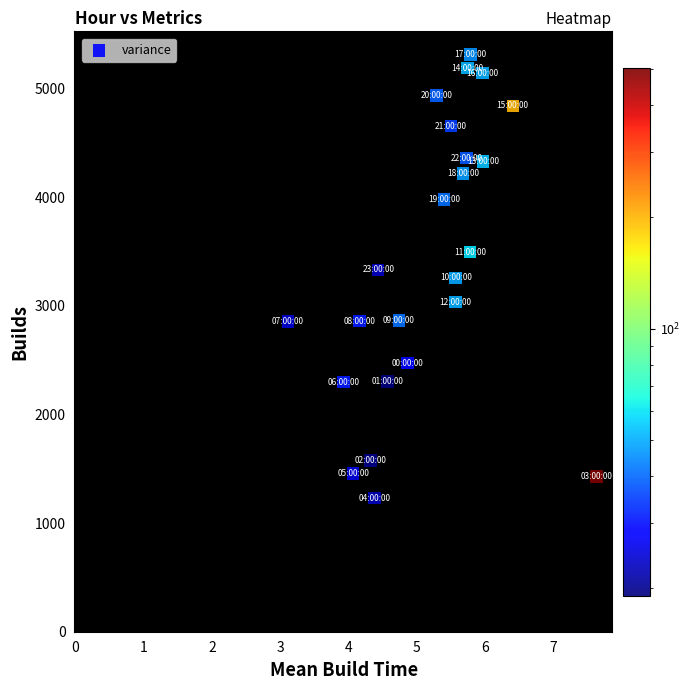

What is the range of Y values (max minus min)?

4082